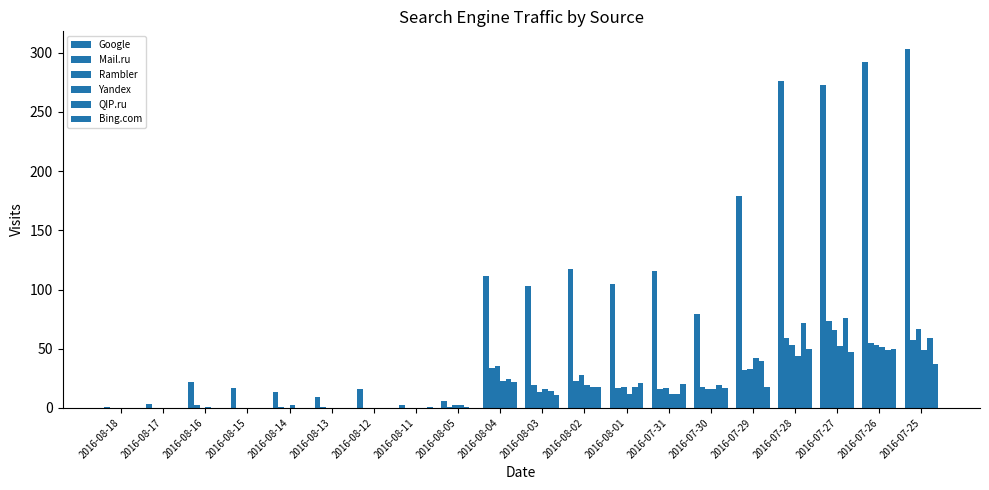

Is the value of QIP.ru at 2016-08-14 greater than the value of Mail.ru at 2016-07-31?

No